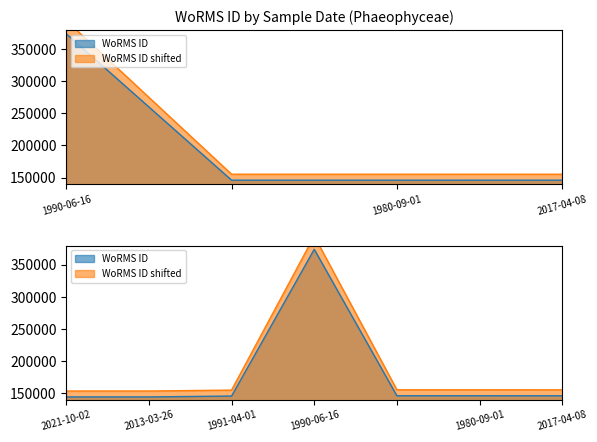

What is the difference between the values at 2013-03-26 and 2021-10-02?

5